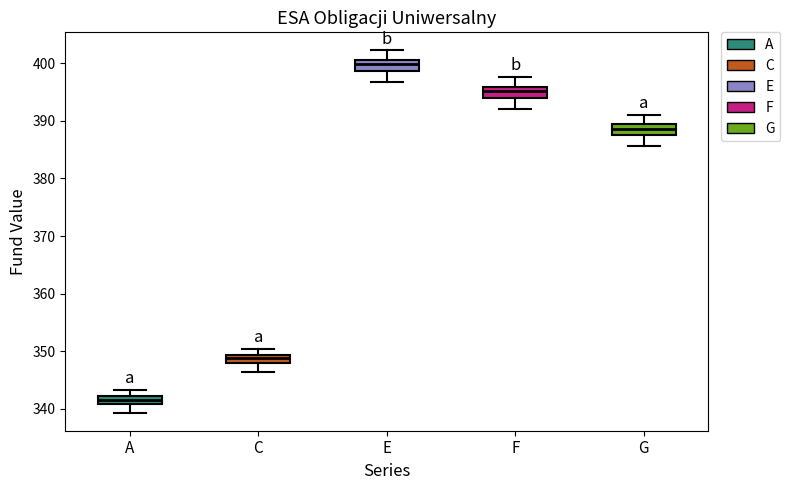

Where is the upper edge of the box for G on the y-axis? The values are not printed on the chart, so give them approximately, as read against the axis.

389